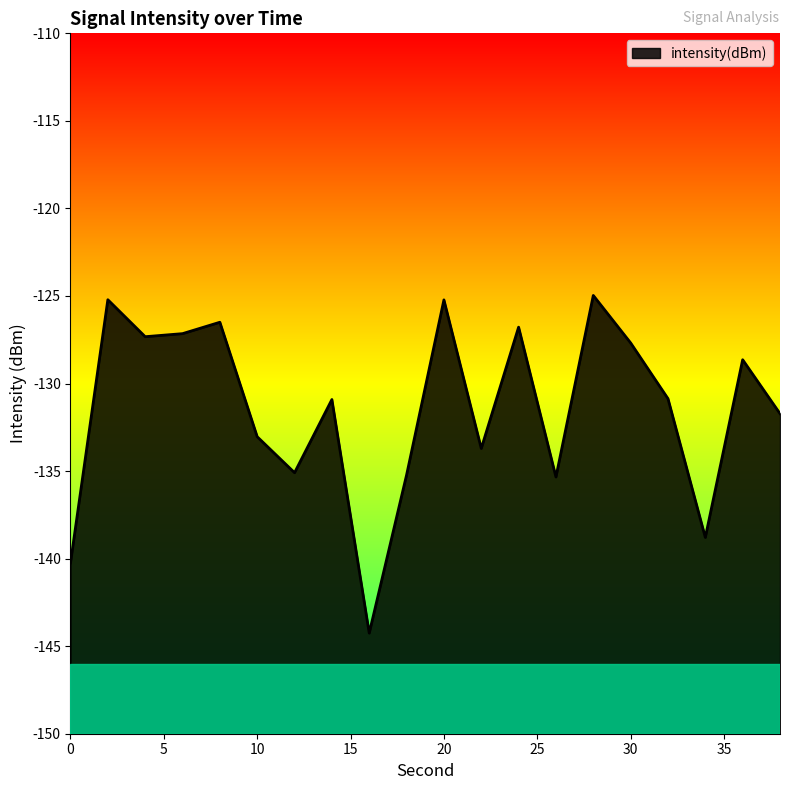

Reading left to right, transcribe all the data shown in this chart.

0=-140.2	2=-125.2	4=-127.3	6=-127.2	8=-126.5	10=-133.0	12=-135.1	14=-130.9	16=-144.3	18=-135.2	20=-125.2	22=-133.7	24=-126.8	26=-135.3	28=-125.0	30=-127.7	32=-130.9	34=-138.8	36=-128.6	38=-131.7